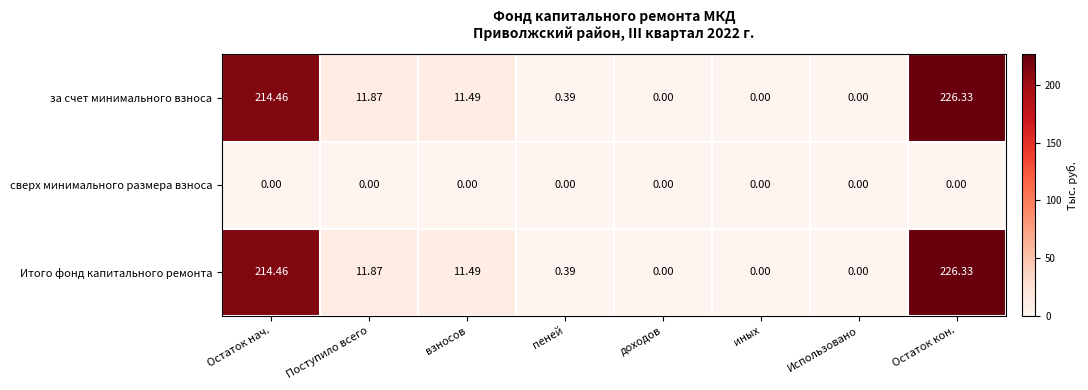

Where is Итого фонд капитального ремонта nearest to the value 113?

Поступило всего